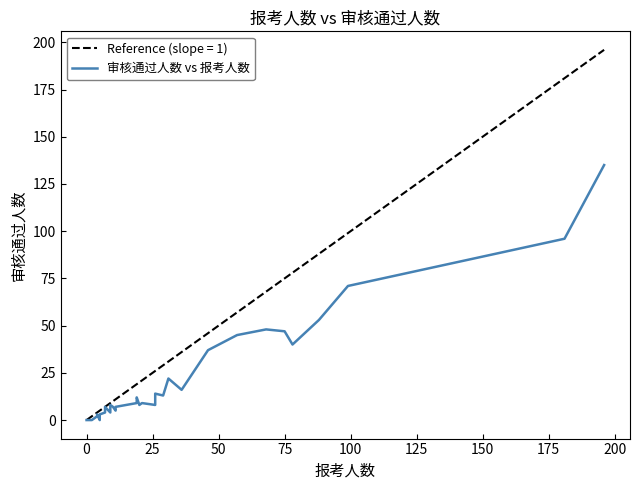

What is the highest value of the Reference (slope = 1) series?

196.0